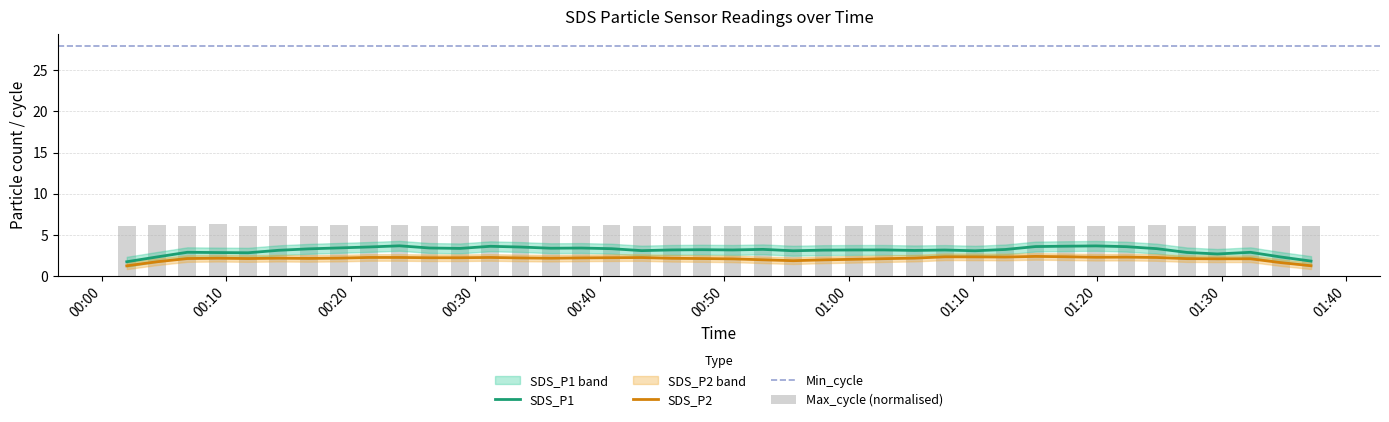

Which series has the largest total across all categories?

Min_cycle